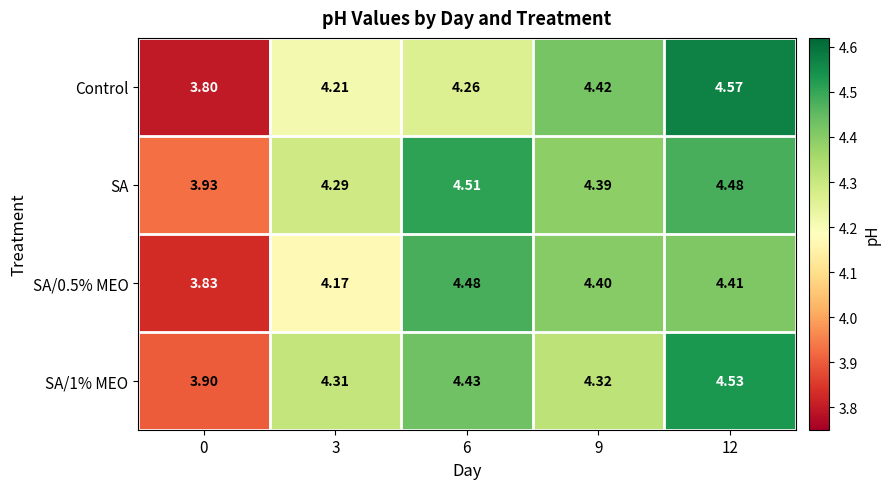

Which series has the largest total across all categories?

SA